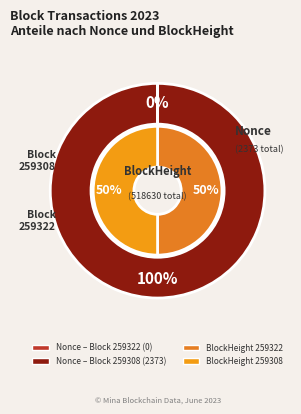

How many slices are in this pie chart?

2